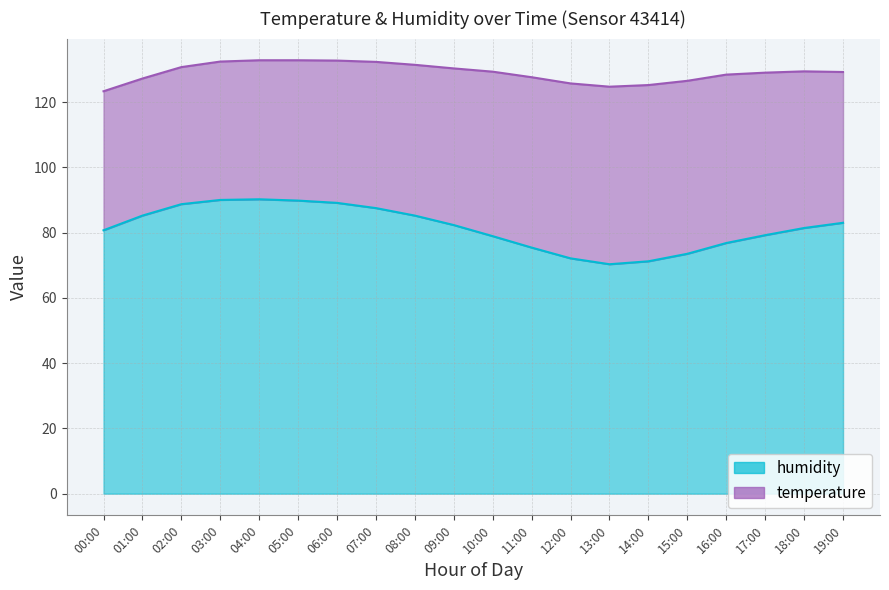

What is the difference between the maximum and second lowest values?

19.0